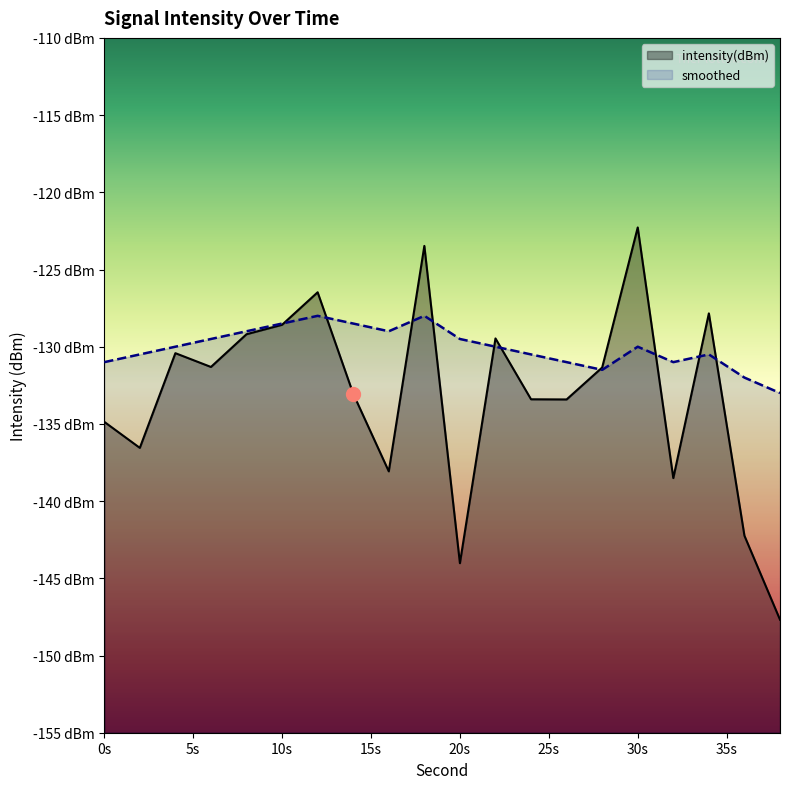

In intensity(dBm), how many points are lower than both neighbors (excluding endpoints)?

6